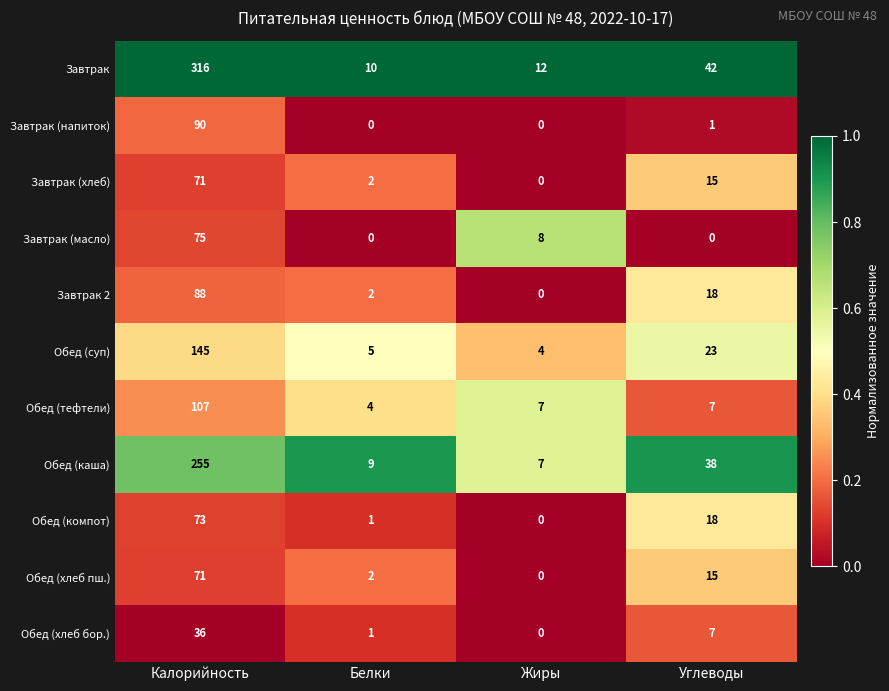

Rank the categories by Обед (каша) value from highest to lowest.

Калорийность, Углеводы, Белки, Жиры